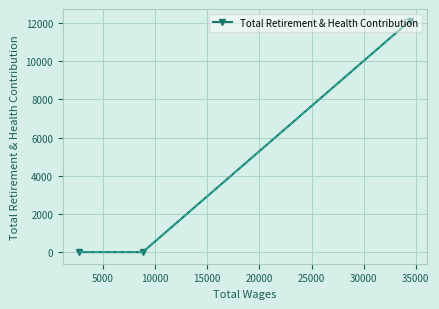

What is the sum of all values?

12127